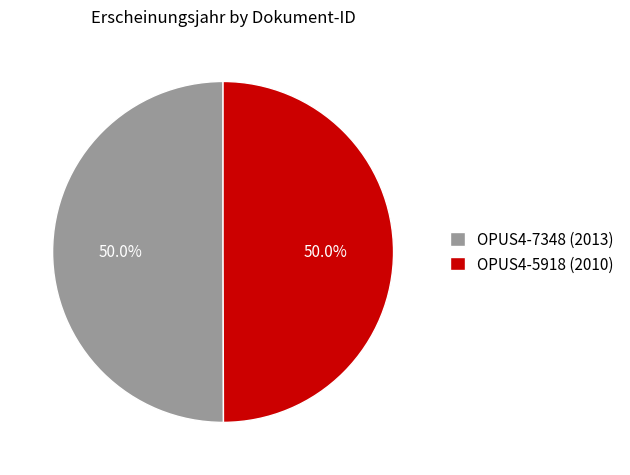

How many slices are in this pie chart?

2